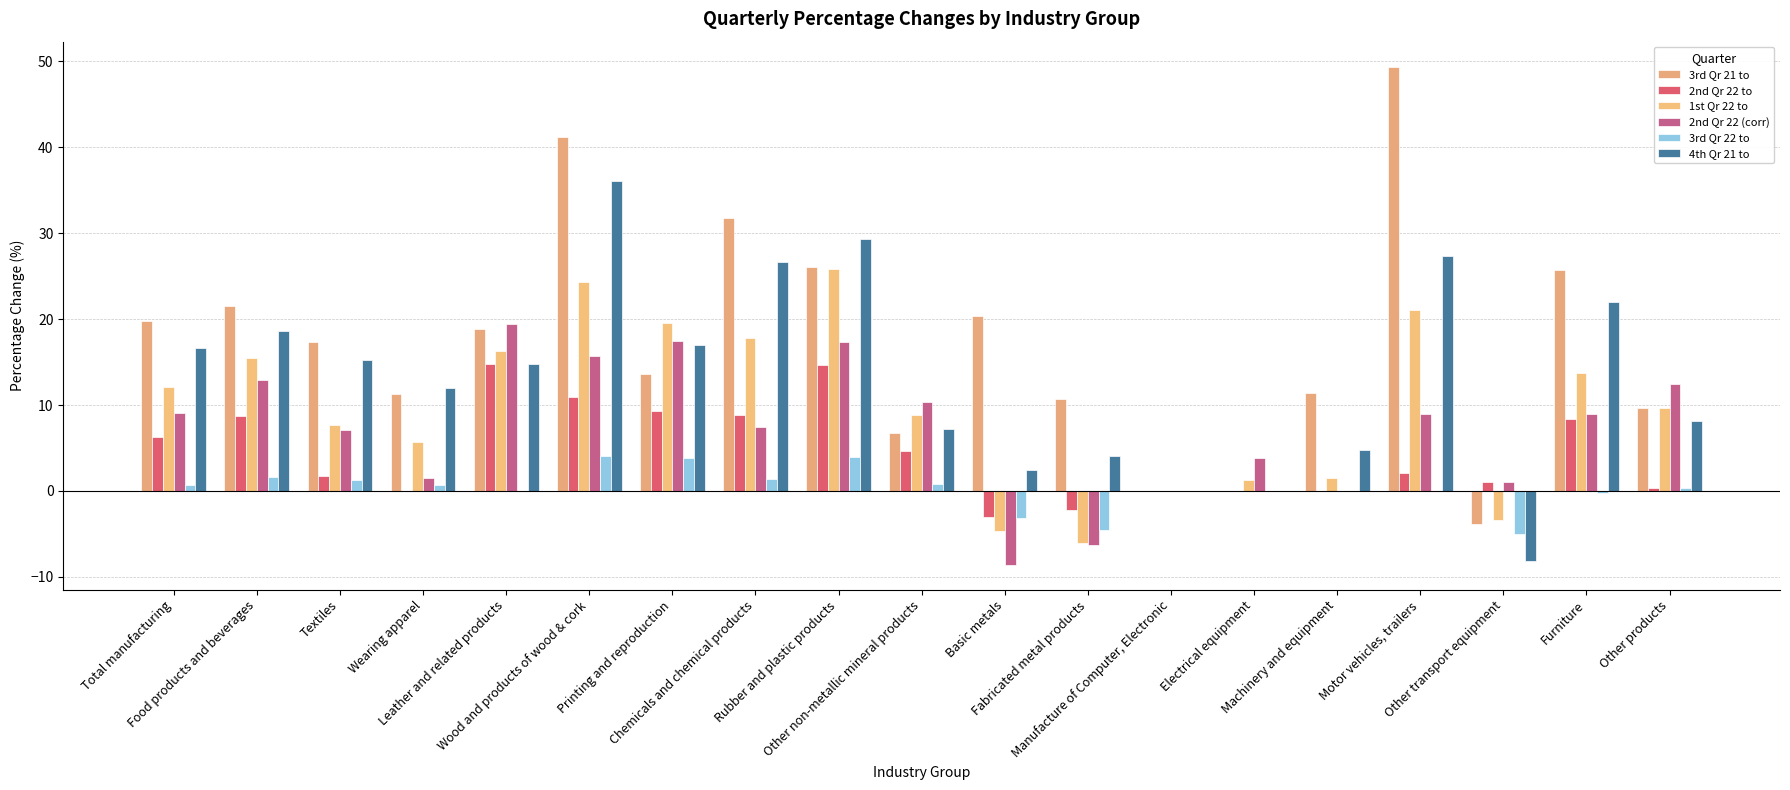

Where is 3rd Qr 21 to nearest to the value 22?

Food products and beverages